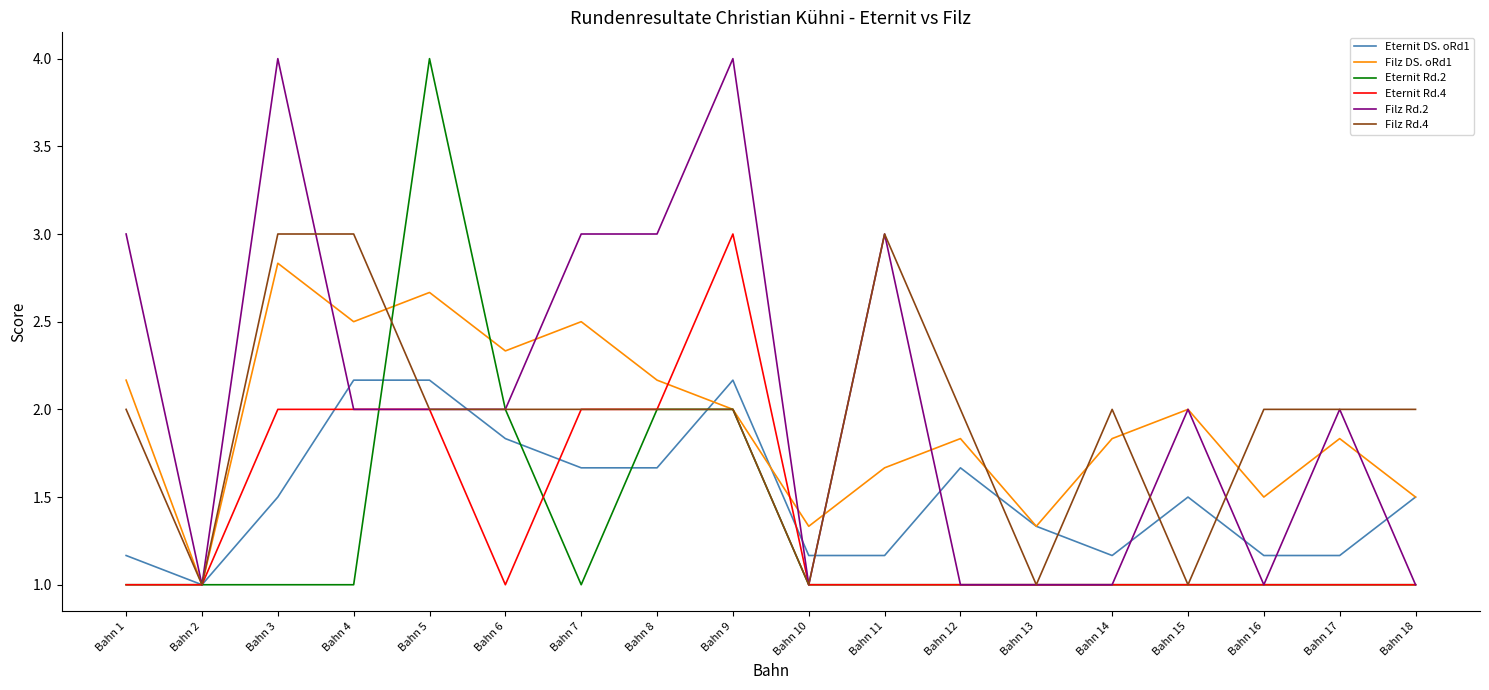

At which label does Filz DS. oRd1 reach its peak?

Bahn 3